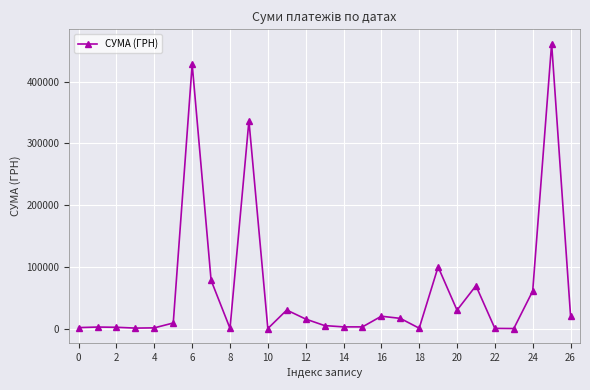

What is the difference between the second highest and minimum values?

428564.6